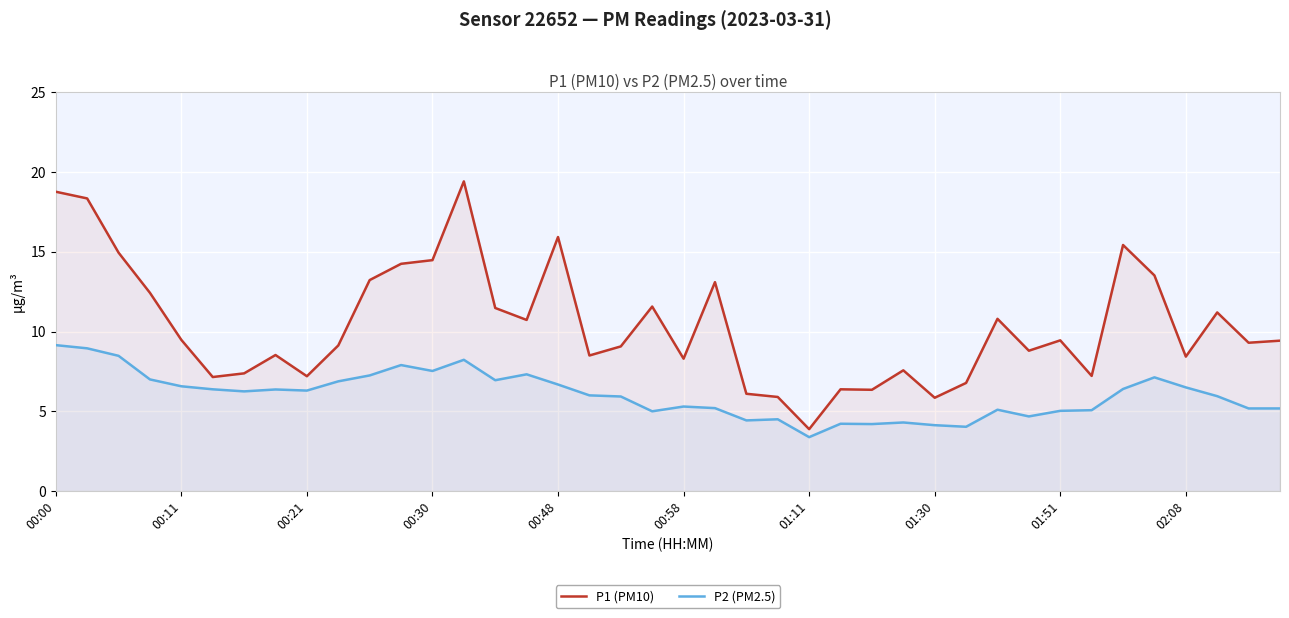

What is the minimum value for P2 (PM2.5)?

3.4